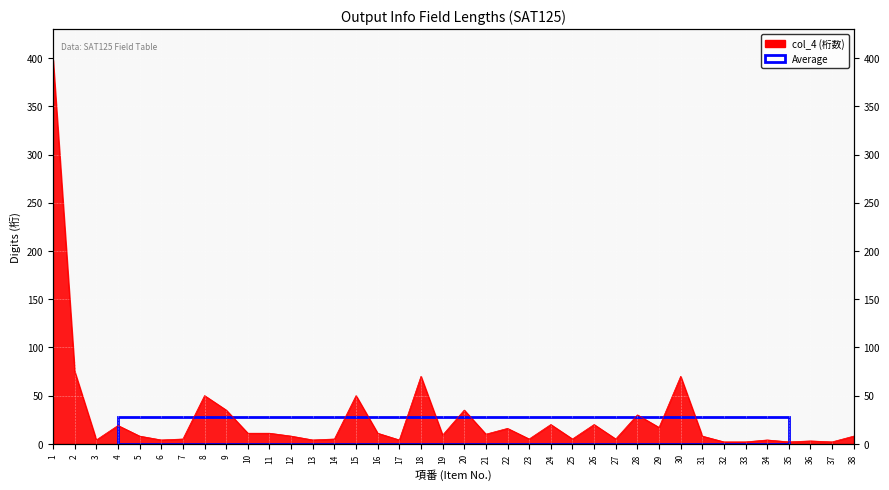

What is the smallest value displayed?

2